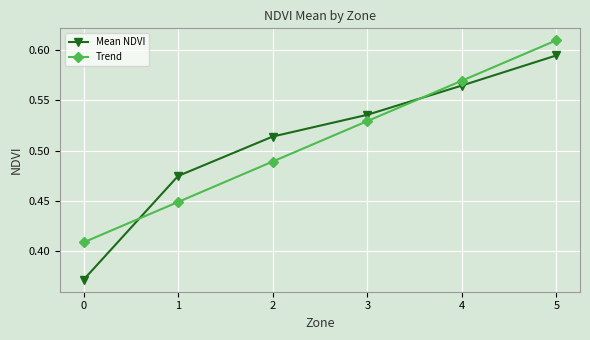

Which series ends up on top after the final intersection of Trend and Mean NDVI?

Trend